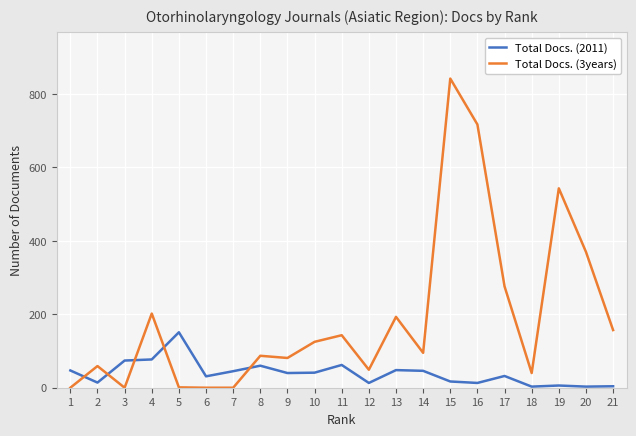

What is the difference between the Total Docs. (3years) values at 2 and 5?

58